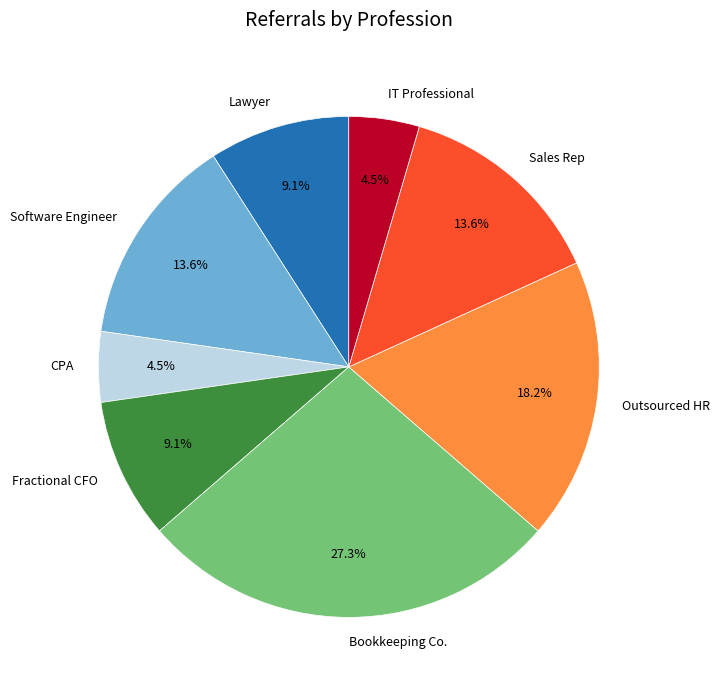

What is the total percentage of IT Professional and Fractional CFO?

13.6%